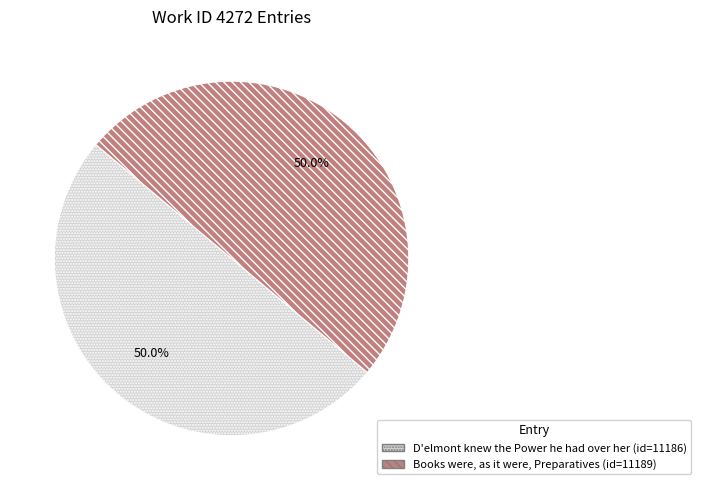

Count the number of slices in the pie.

2